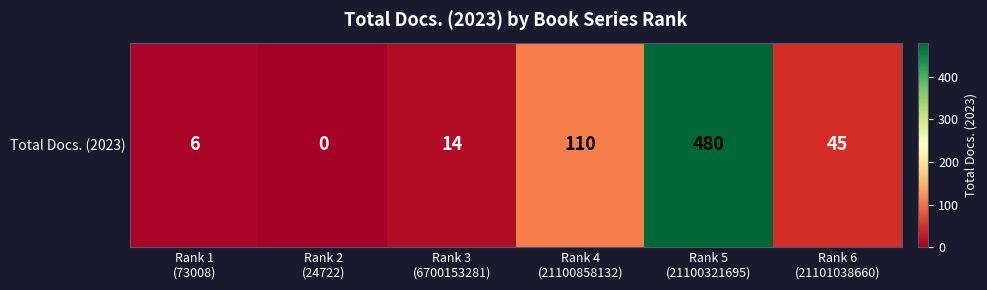

What is the change in value from Rank 2
(24722) to Rank 5
(21100321695)?

+480